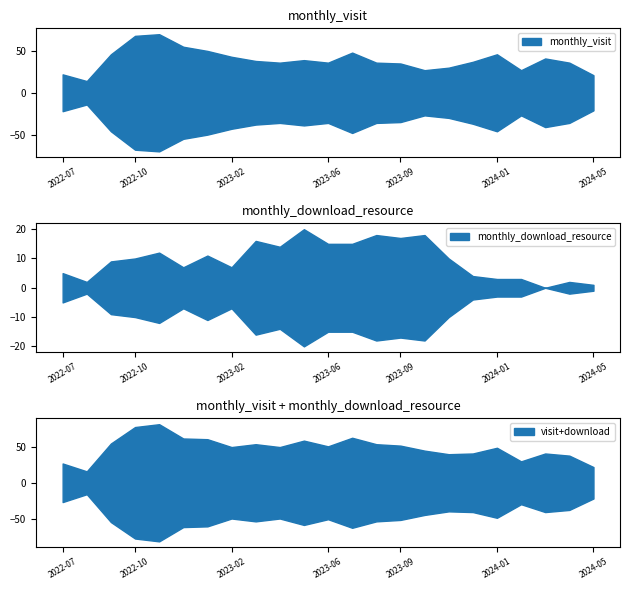

At which category is the sum across all series the highest?

2022-11